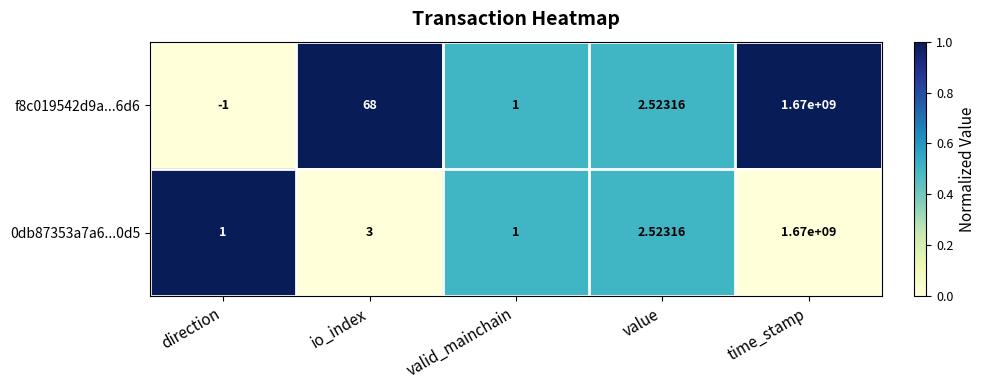

At which category is the sum across all series the highest?

time_stamp